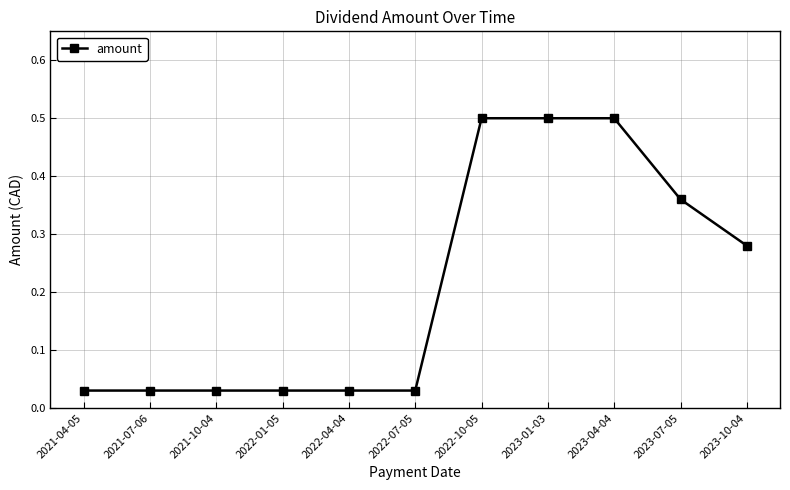

Is this an area chart (filled region under the line)?

No